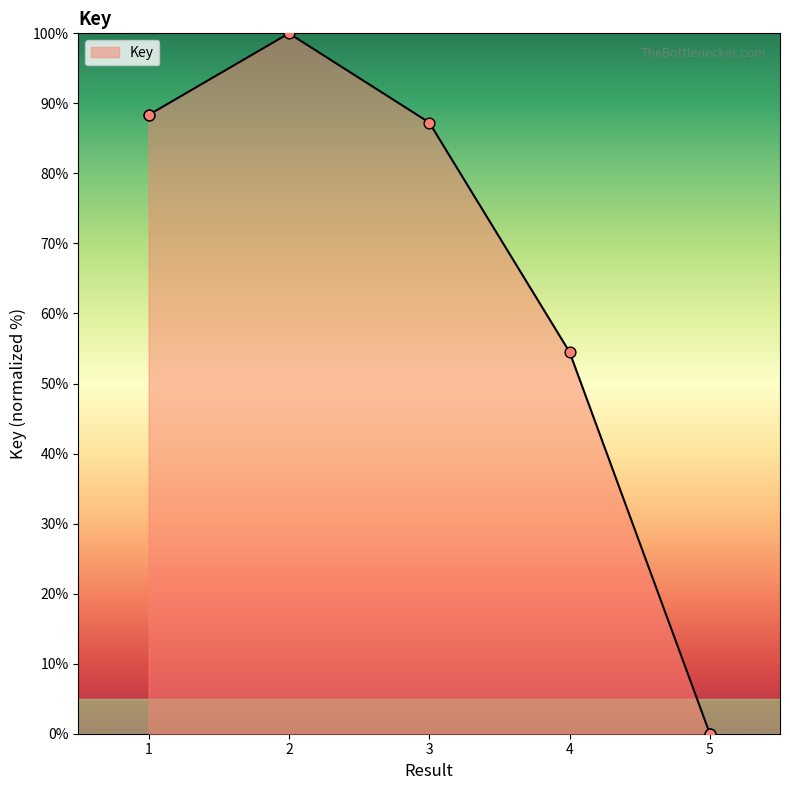

Between 3 and 1, which is larger?

1